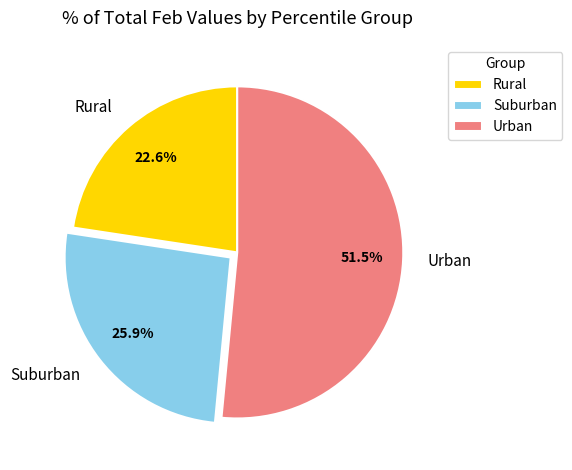

To the nearest percent, what is the difference between the largest and smallest slice percentages?

29%